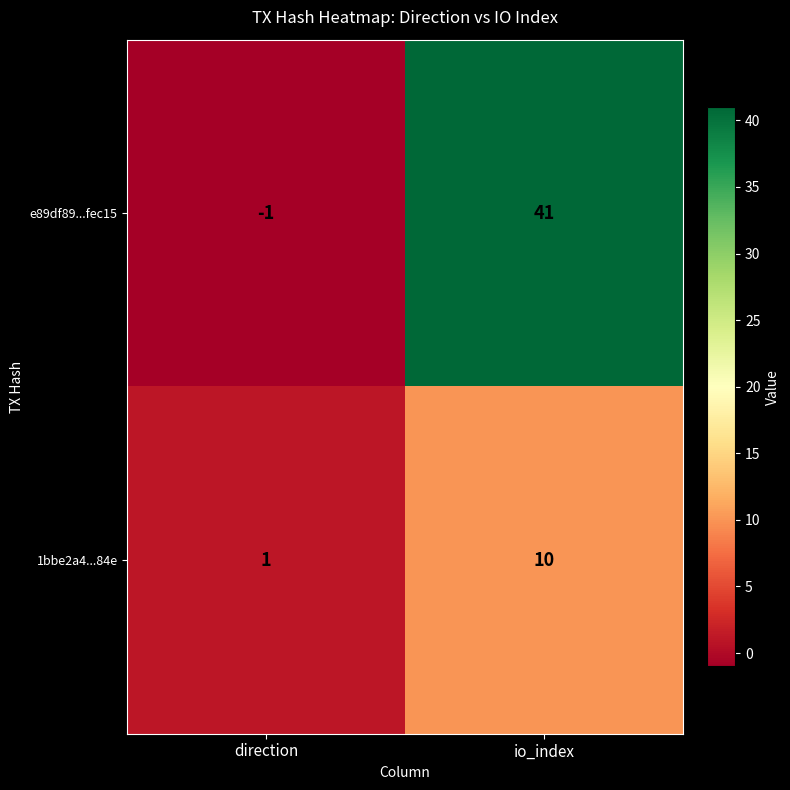

How many data points in e89df89...fec15 are less than 41?

1